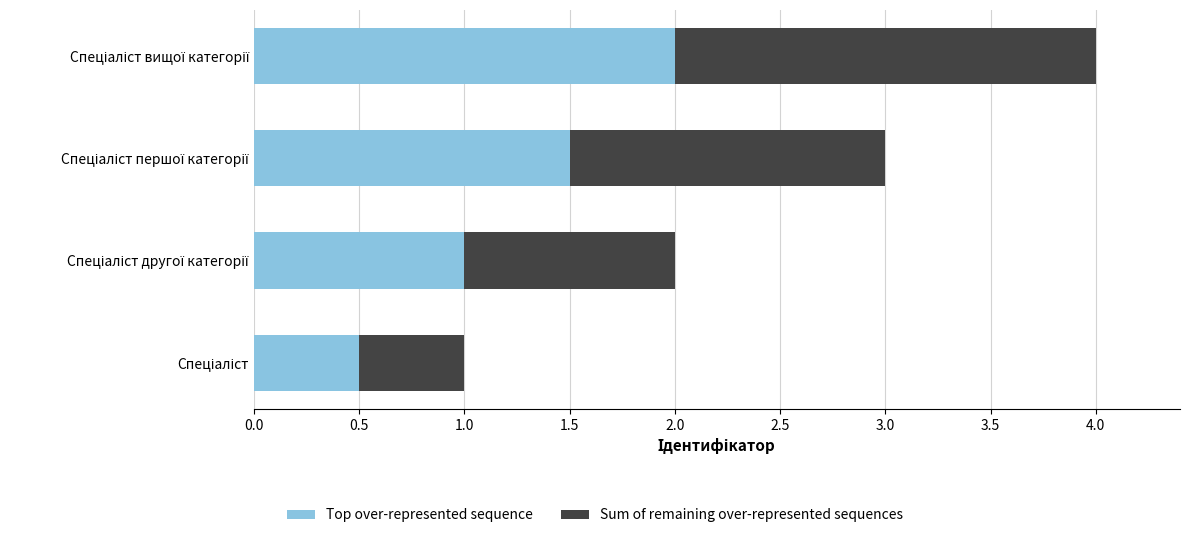

How many Top over-represented sequence values are between 1 and 2?

3